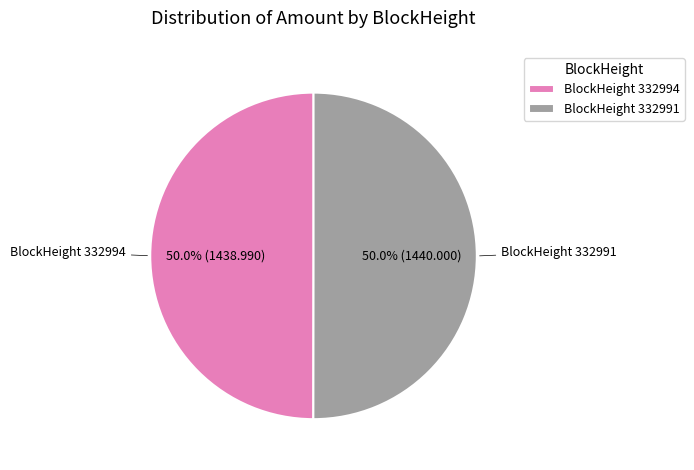

Approximately how many times larger is the value at BlockHeight 332991 compared to BlockHeight 332994?

1.0